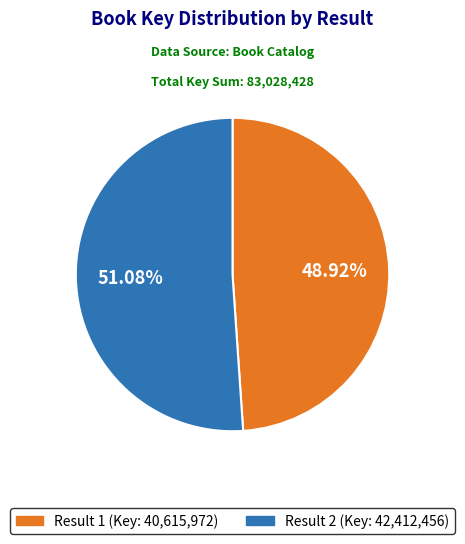

Rank the categories by value from lowest to highest.

1, 2